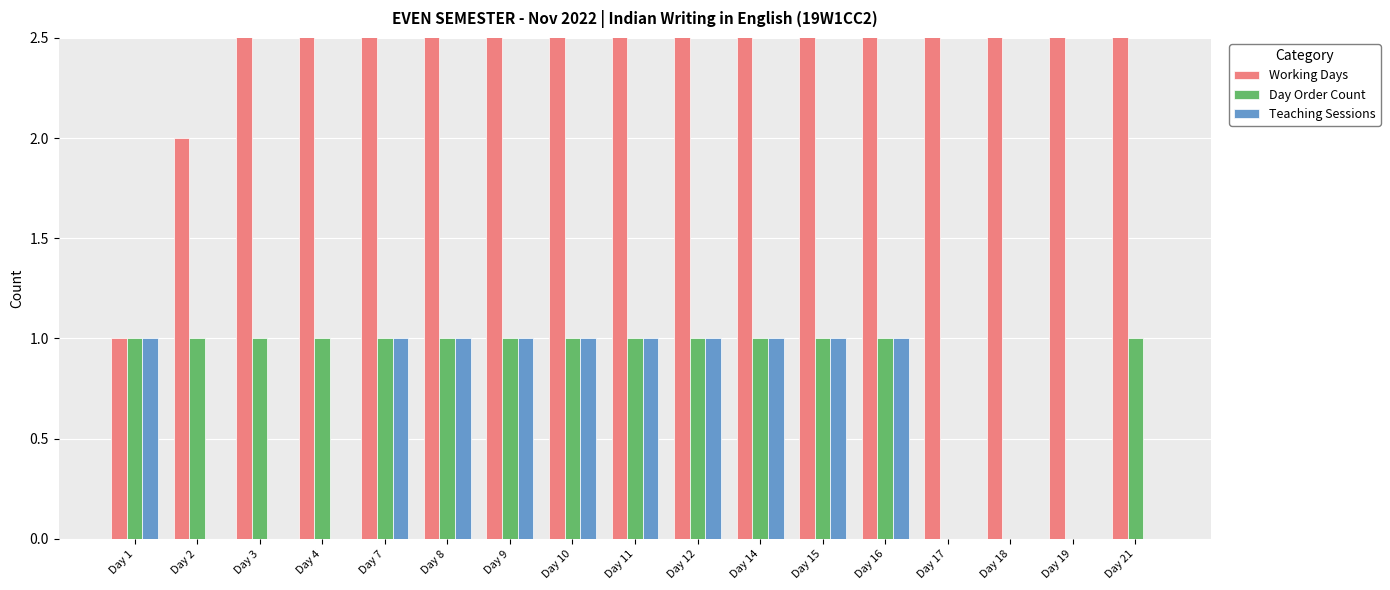

The value of Working Days at Day 17 is 6. True or false?

False